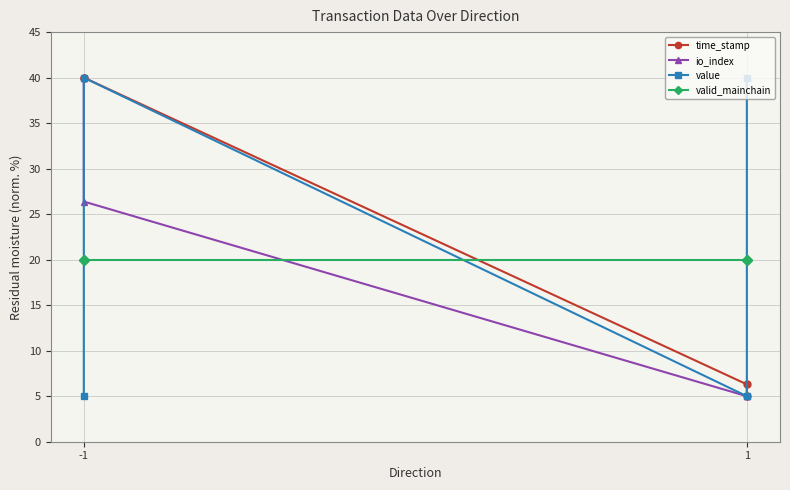

The value of value at 1 is 3.2. True or false?

False